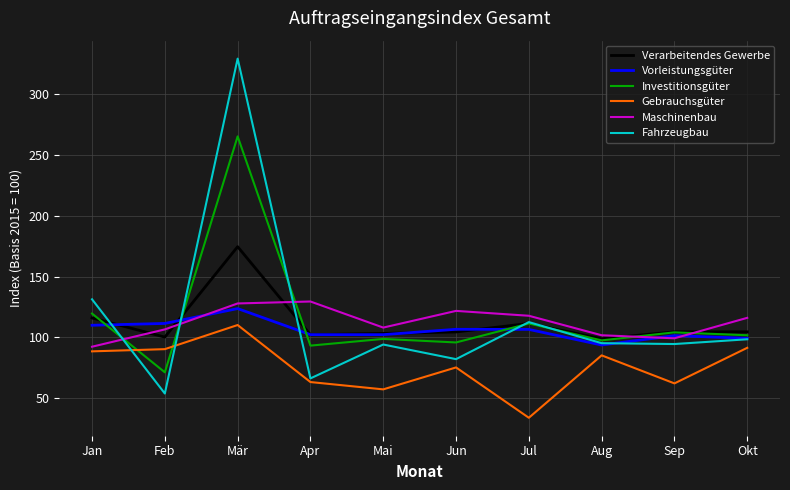

What is the maximum value for Gebrauchsgüter?

110.2